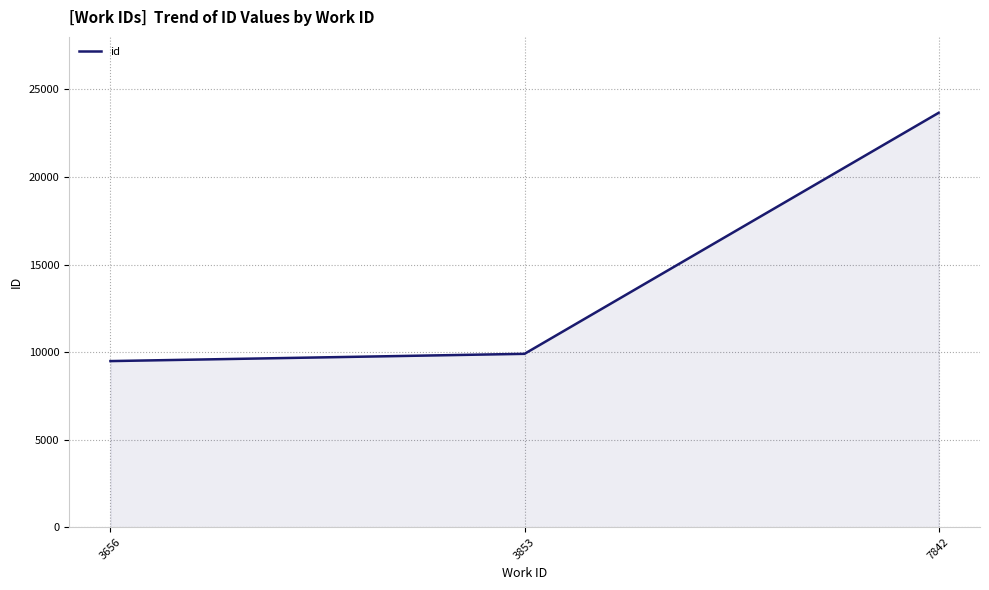

True or false: the data shows 14633 at 3656.

False